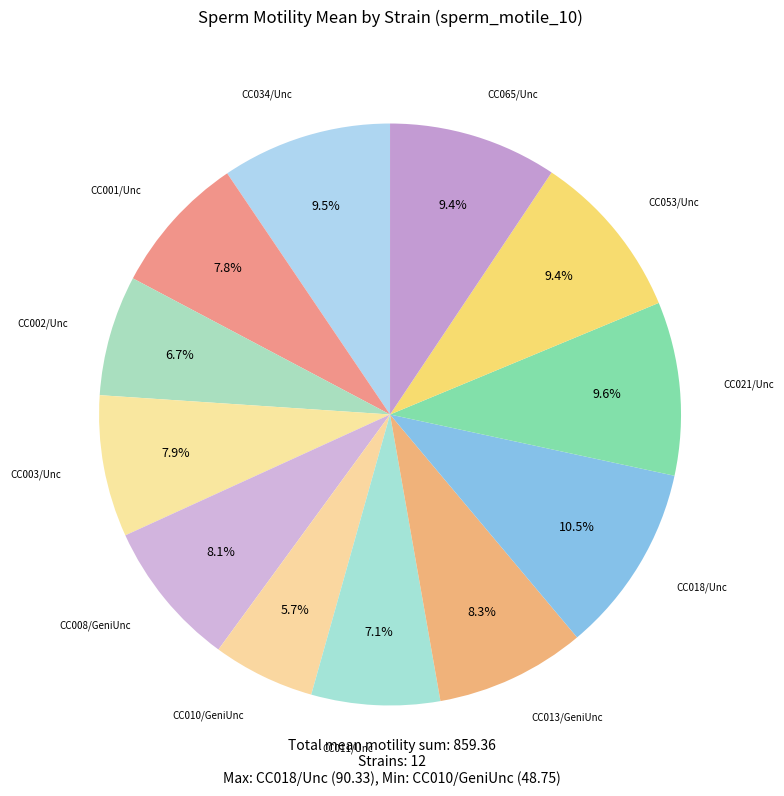

How many segments does this pie chart have?

12